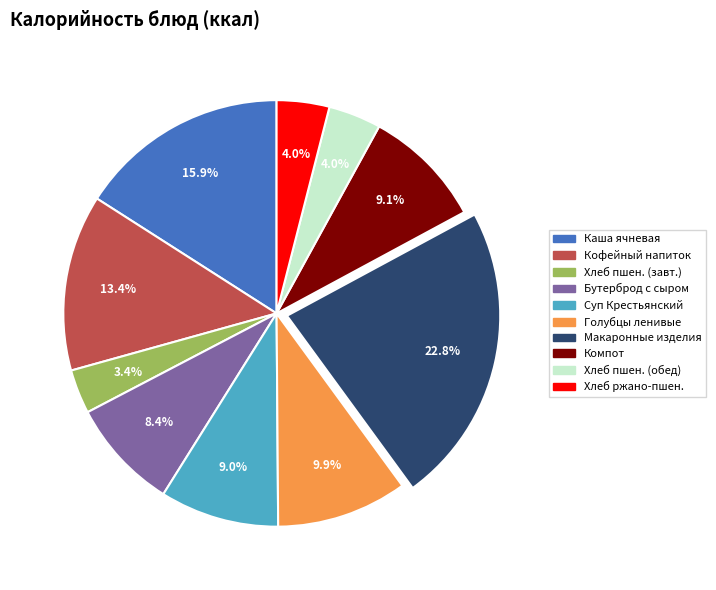

To the nearest percent, what is the difference between the largest and smallest slice percentages?

19%